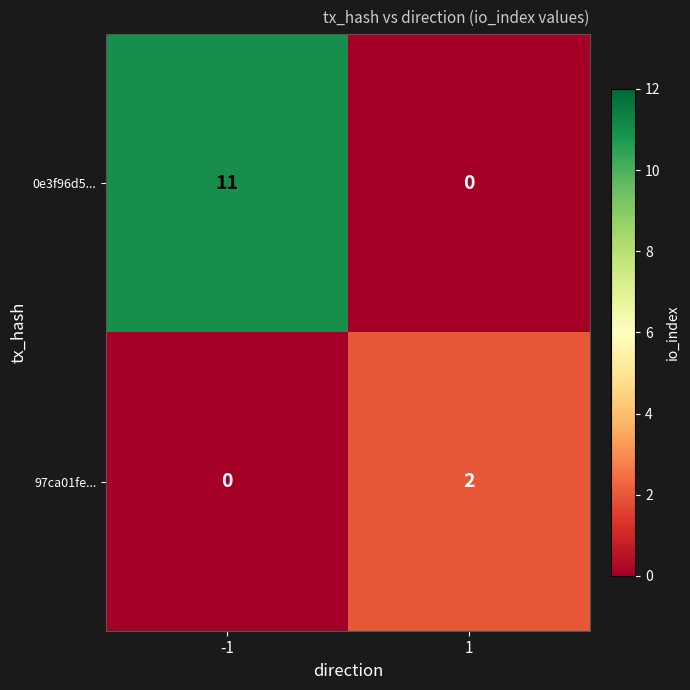

What is the sum of all 0e3f96d5... values?

11